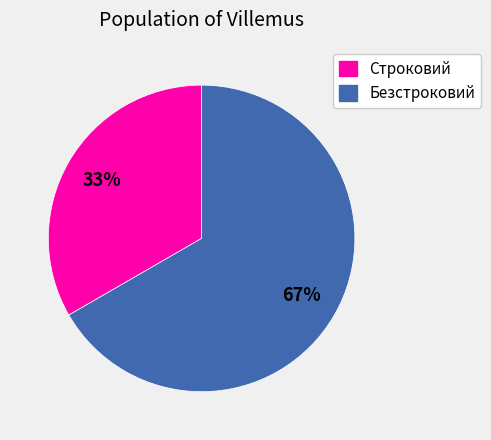

Which has a higher value, Безстроковий or Строковий?

Безстроковий